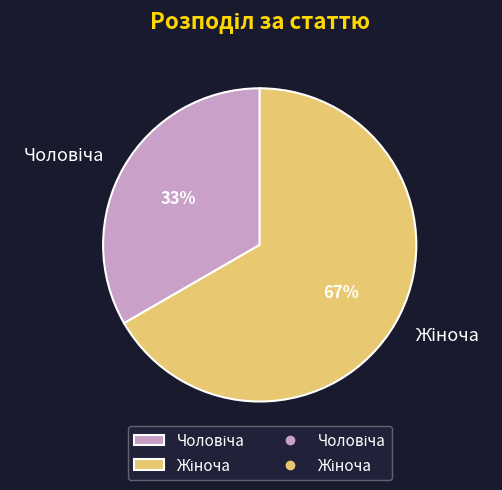

To the nearest percent, what is the average slice percentage?

50%